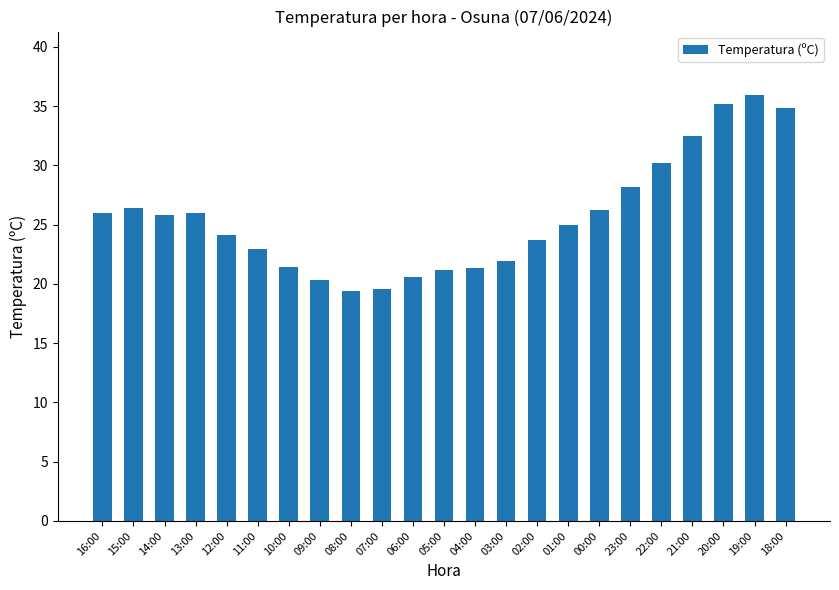

What is the label of the 5th bar from the left?

12:00